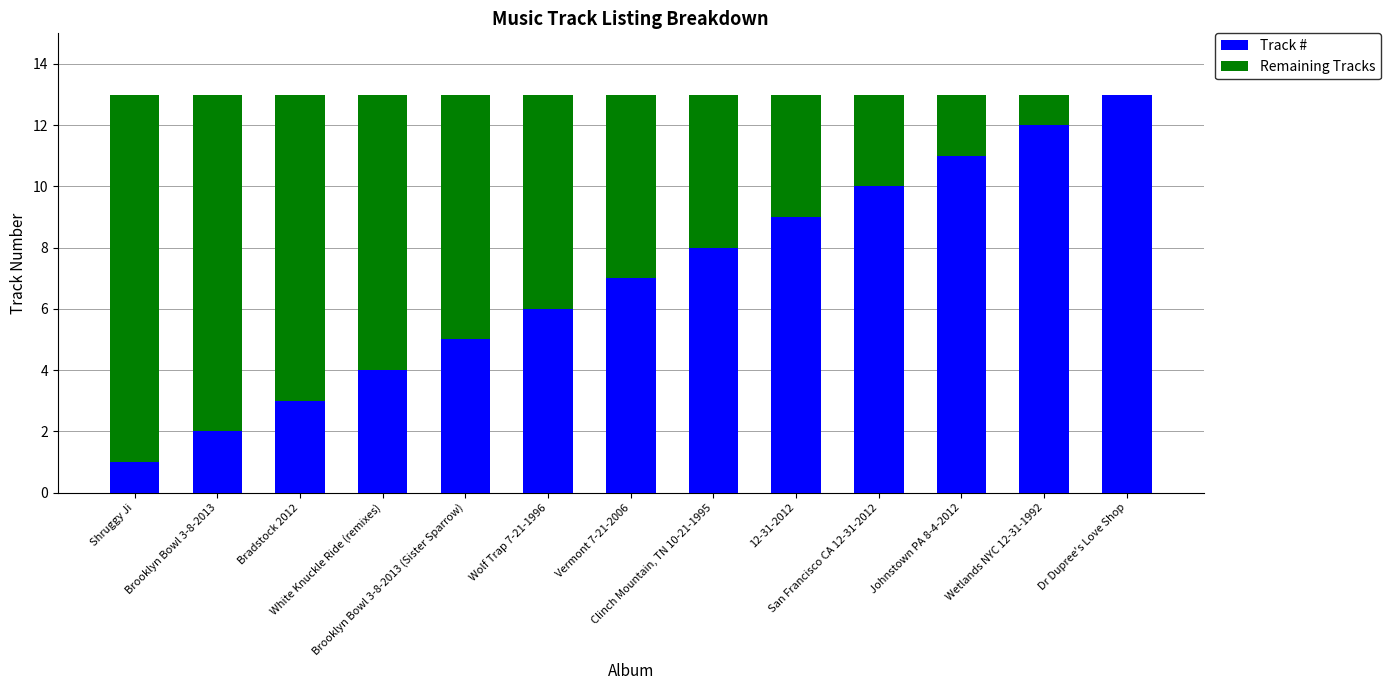

What is the highest value of the Track # series?

13